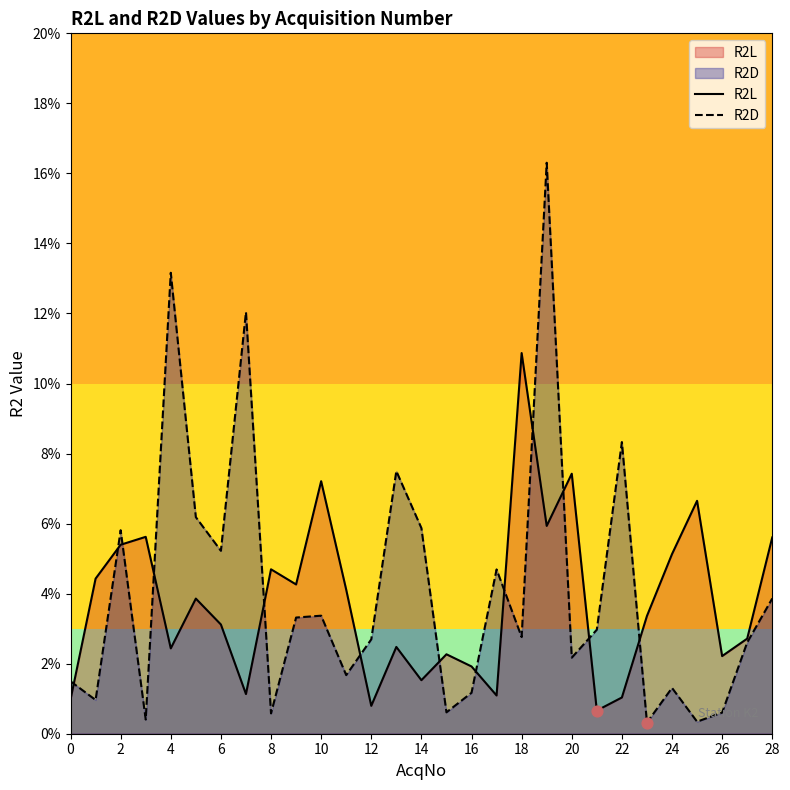

What is the total value across all series at 6?

0.1